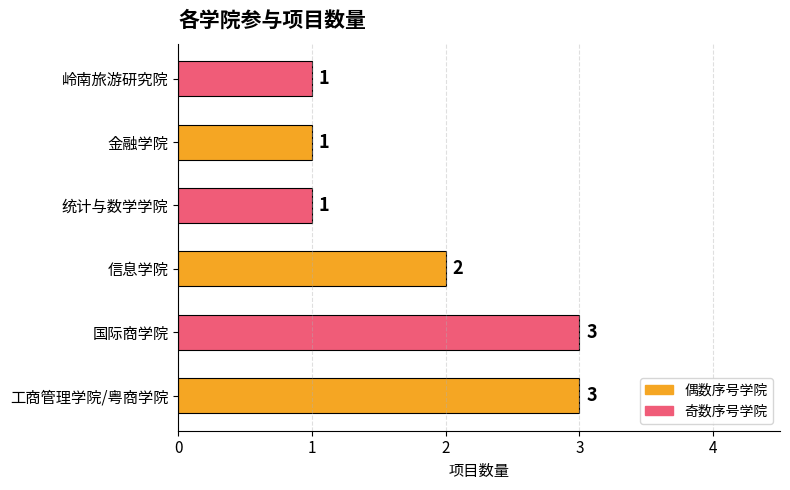

The value at 岭南旅游研究院 is 1. True or false?

True